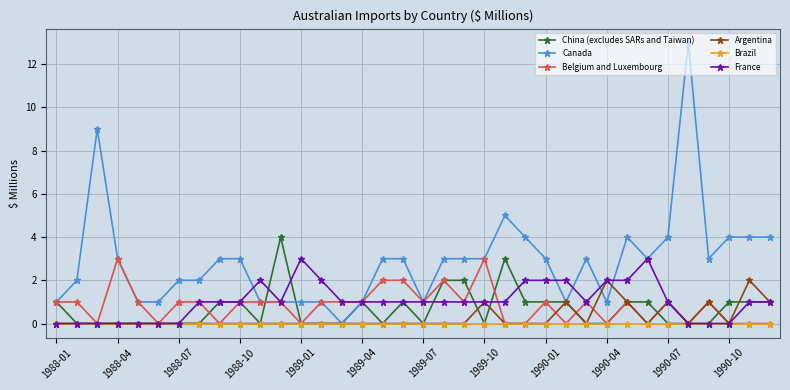

True or false: France has more than 2 points higher than both neighbors.

True